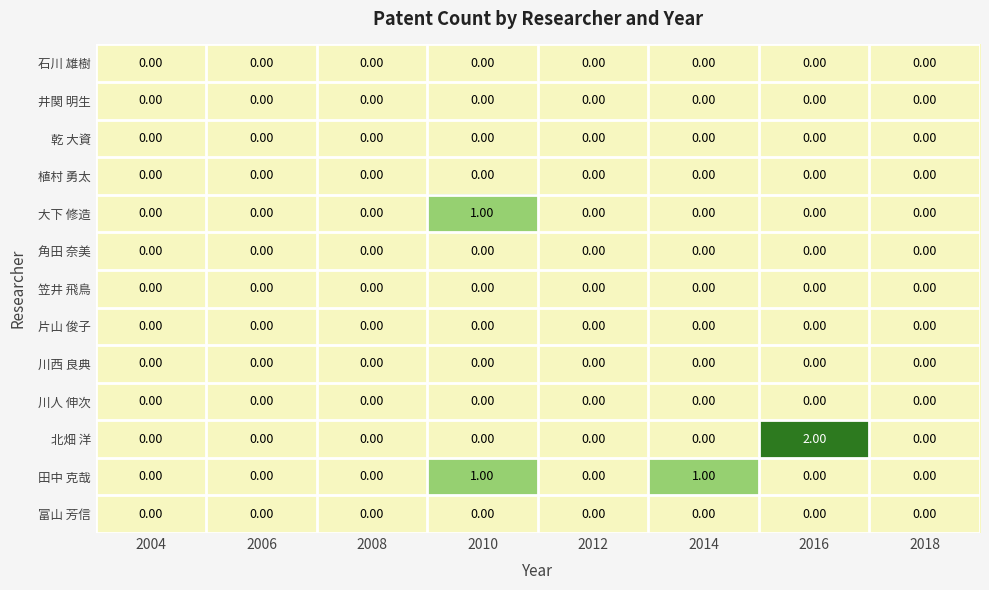

Which series has the largest range (max minus min)?

北畑 洋